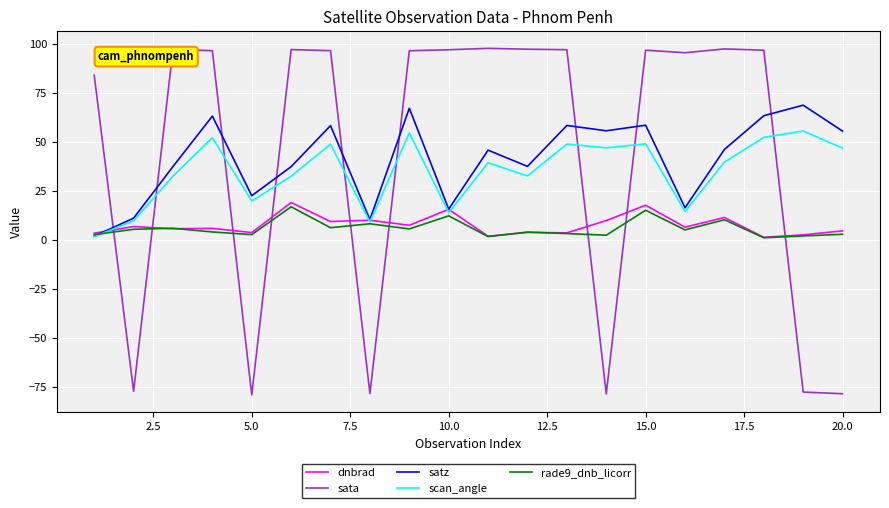

Which series has the largest range (max minus min)?

sata